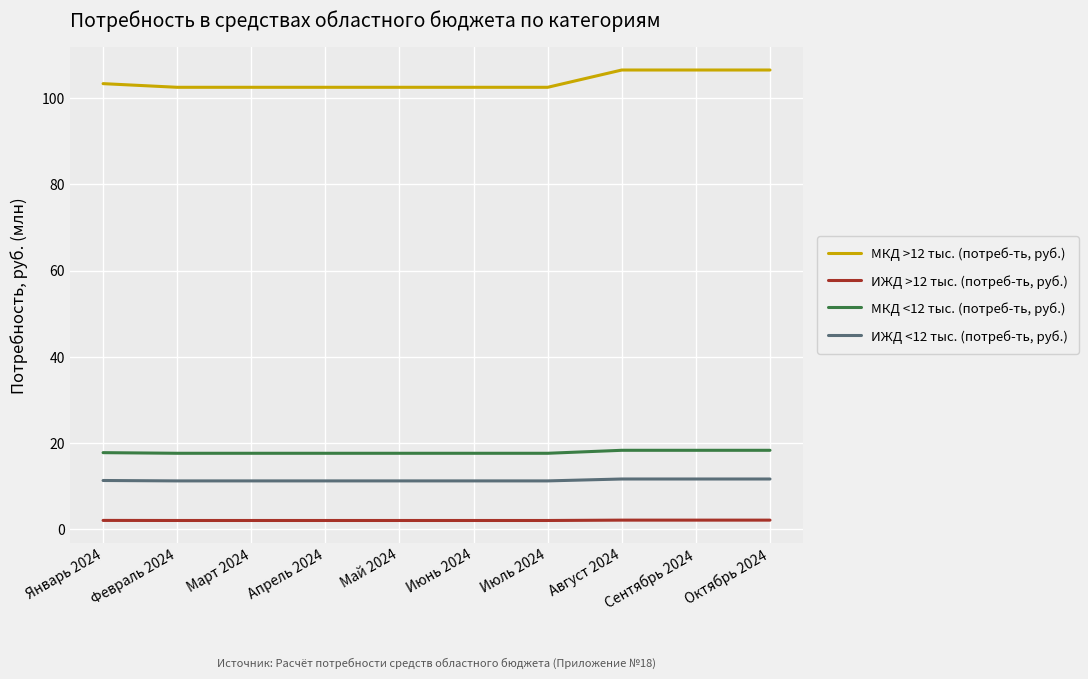

What is the difference between the maximum and minimum values in the МКД >12 тыс. (потреб-ть, руб.) series?

4.0